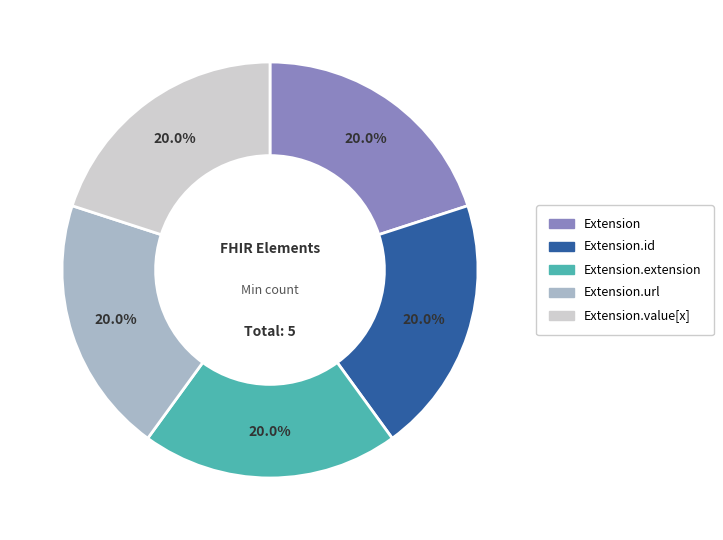

Is there any slice that represents more than half of the pie?

No